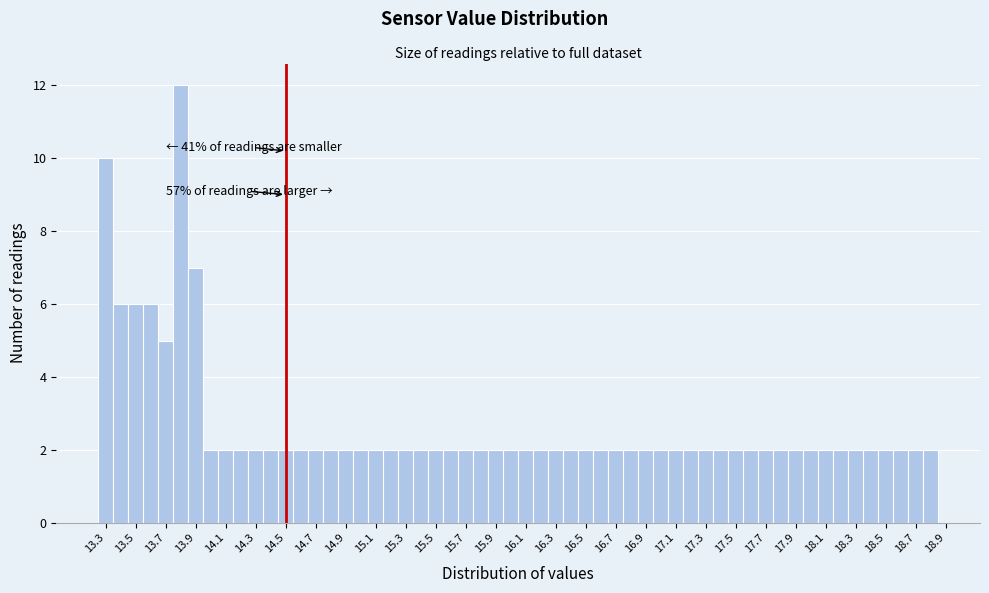

Over which range of the x-axis is the bar tallest?

13.75 to 13.85